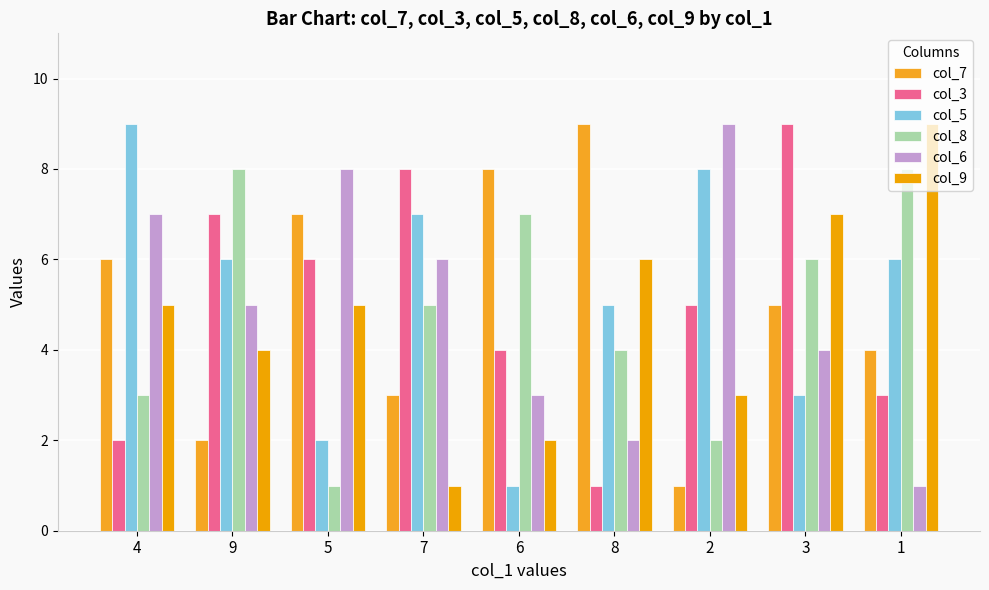

At which label is col_8 closest to 4?

8